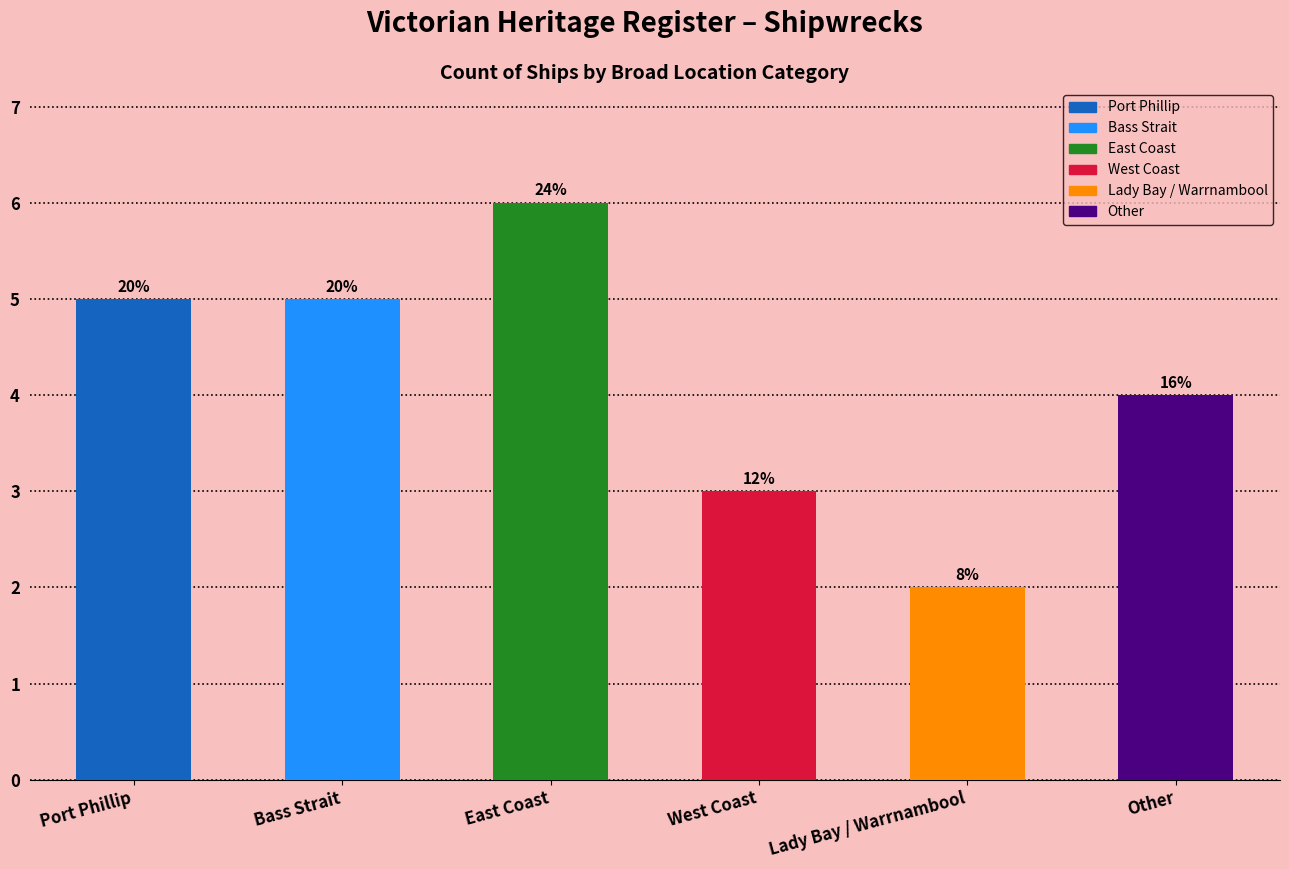

How many bars are there in total?

6